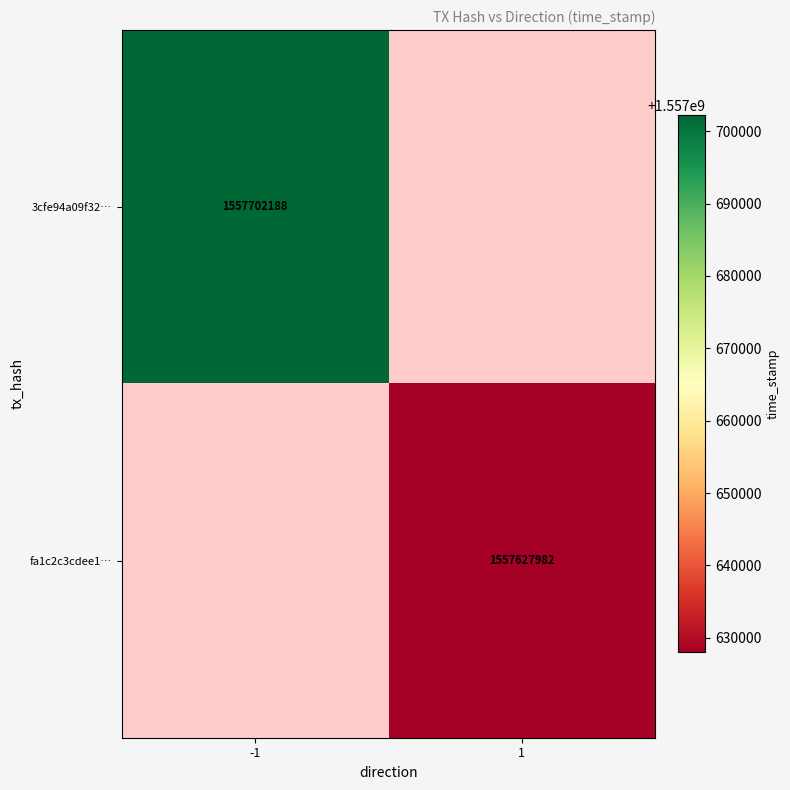

The value of 3cfe94a09f32… at -1 is 1557702188. True or false?

True